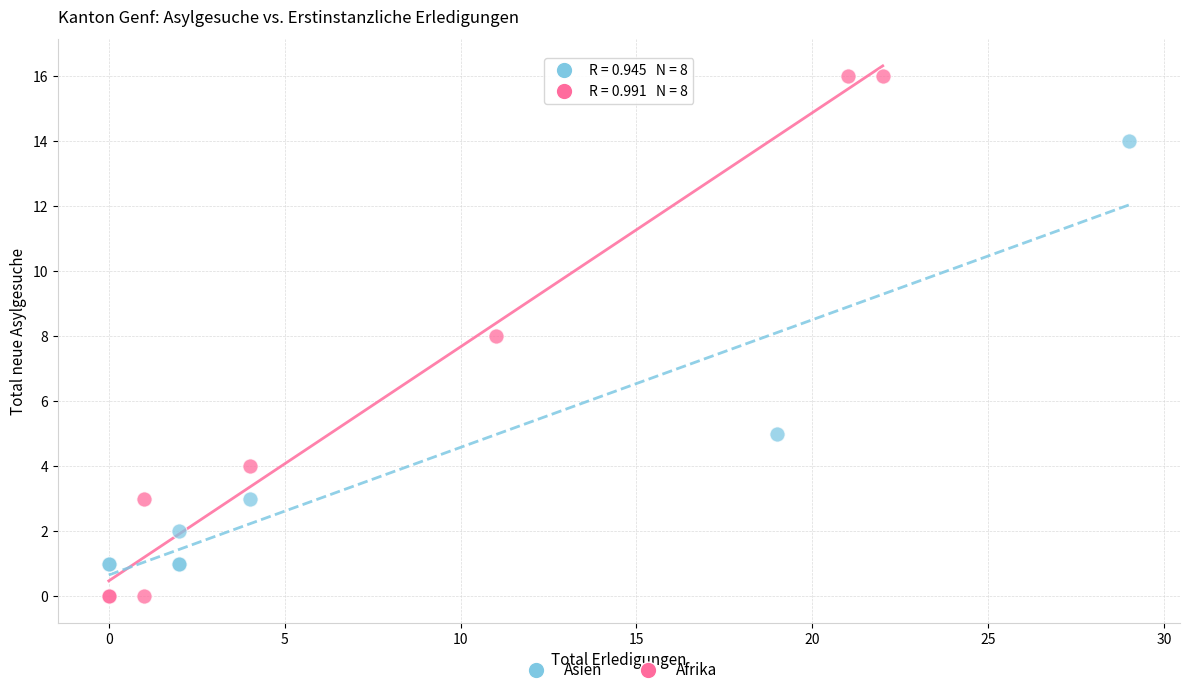

Which series has the largest Y range (max minus min)?

Afrika